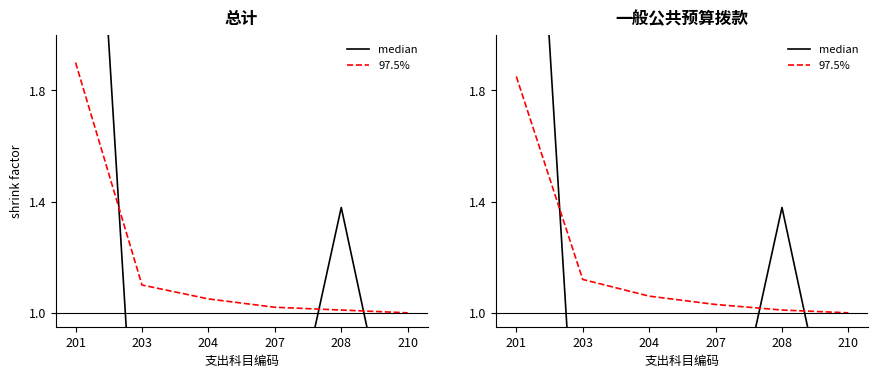

Which label corresponds to the smallest value in the chart?

203